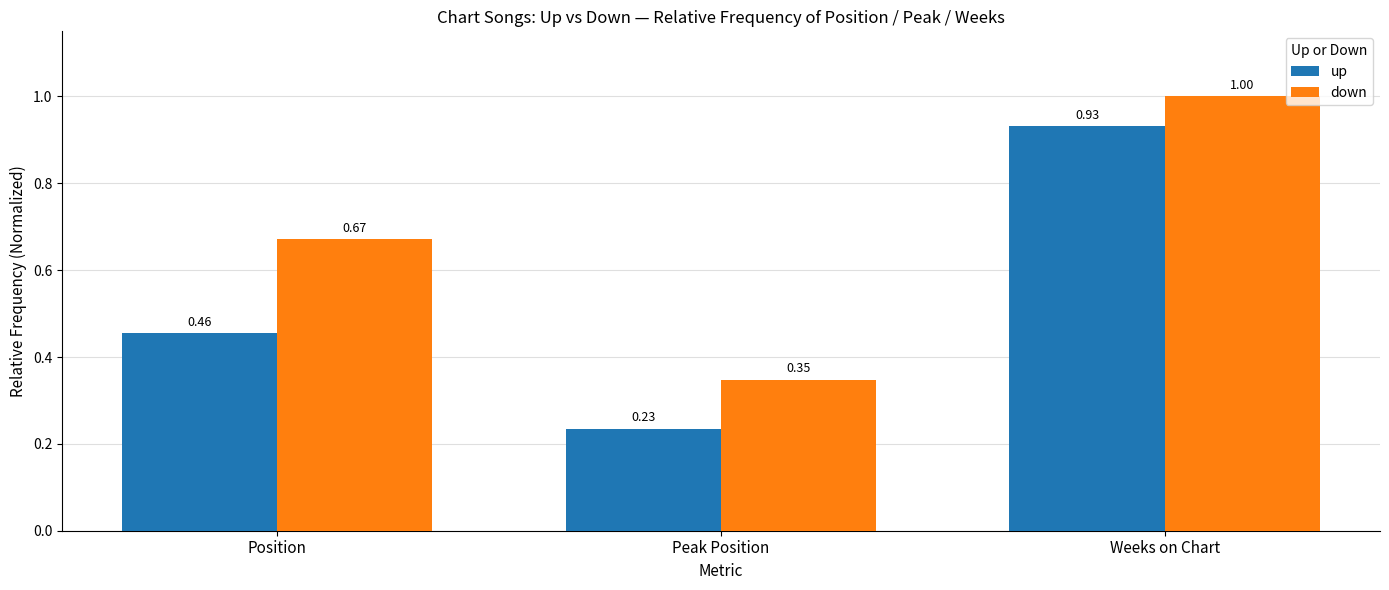

Where is up nearest to the value 0?

Peak Position